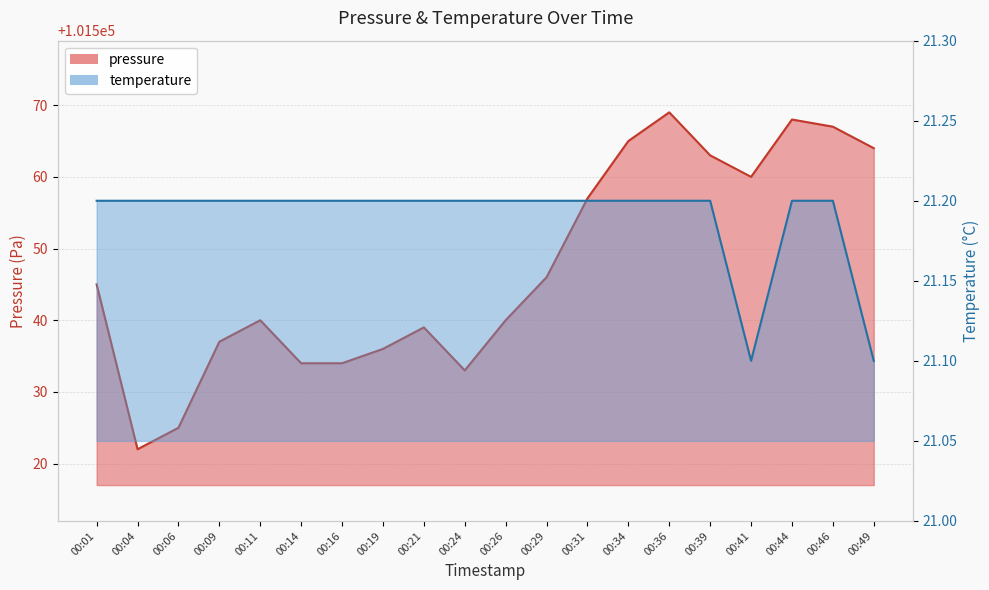

The value of pressure at 00:24 is 101533.0. True or false?

True